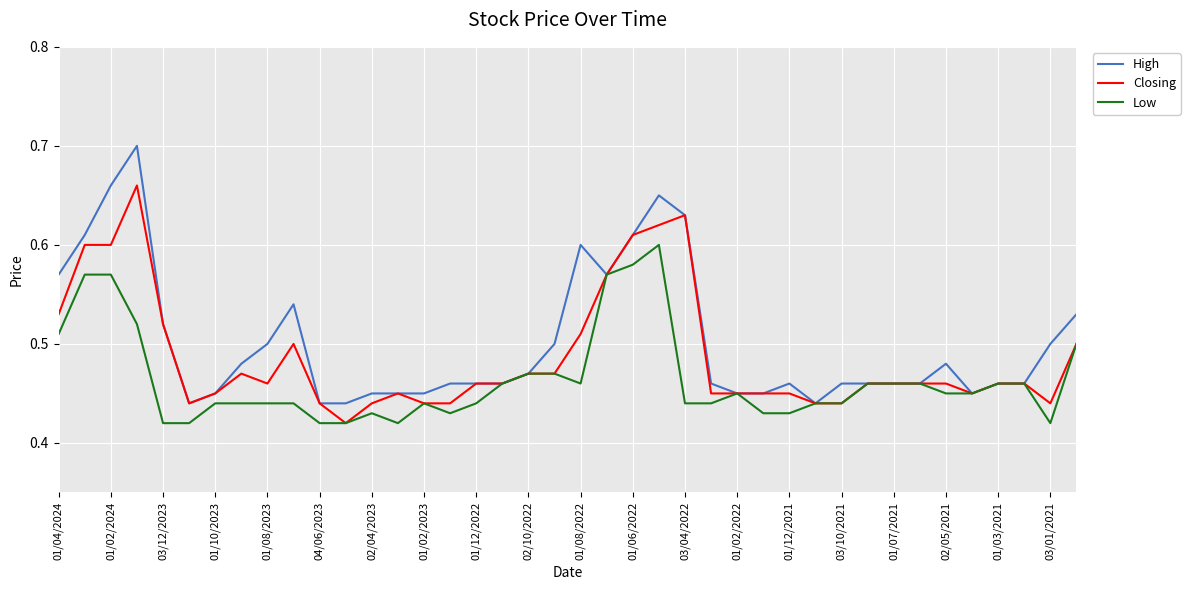

List the series in order of their peak value, lowest first.

Low, Closing, High